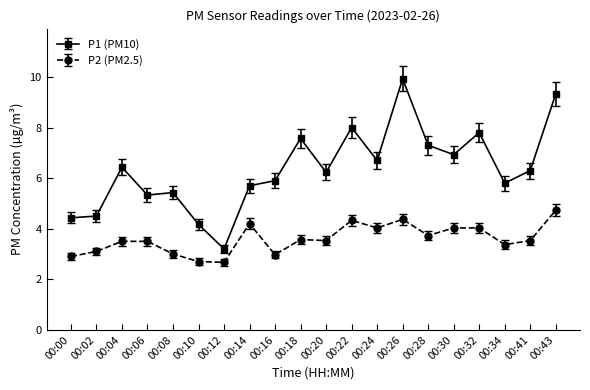

At which label does P1 (PM10) reach its minimum?

00:12